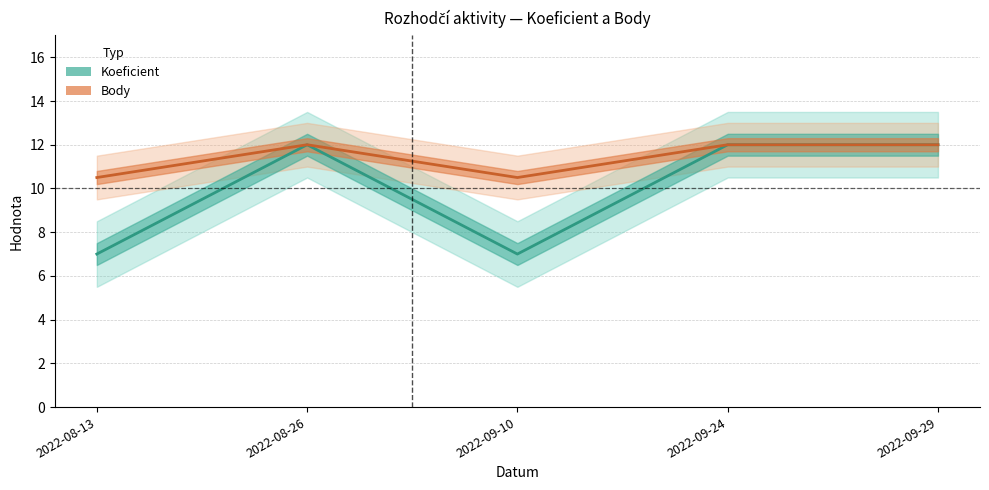

At which category is the sum across all series the highest?

2022-08-26